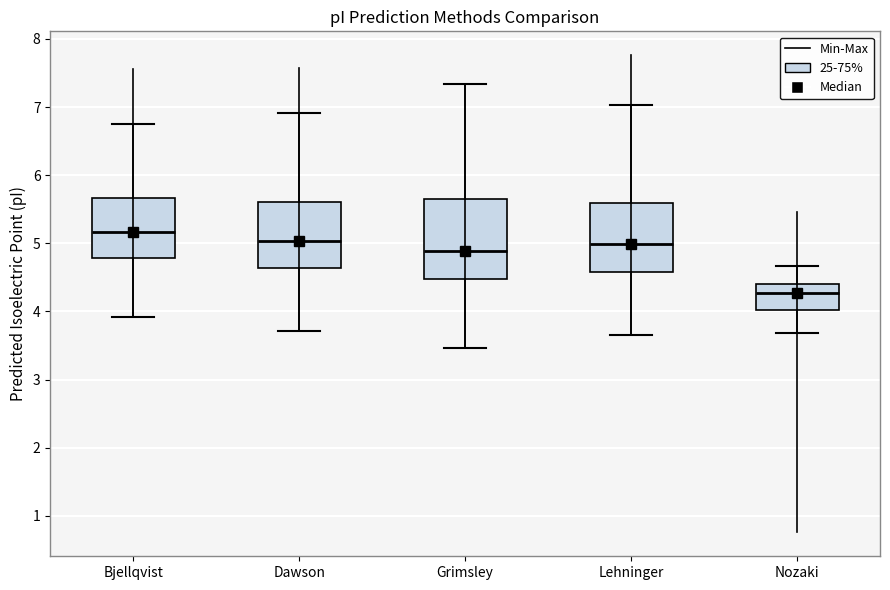

Which box has the highest median line?

Bjellqvist